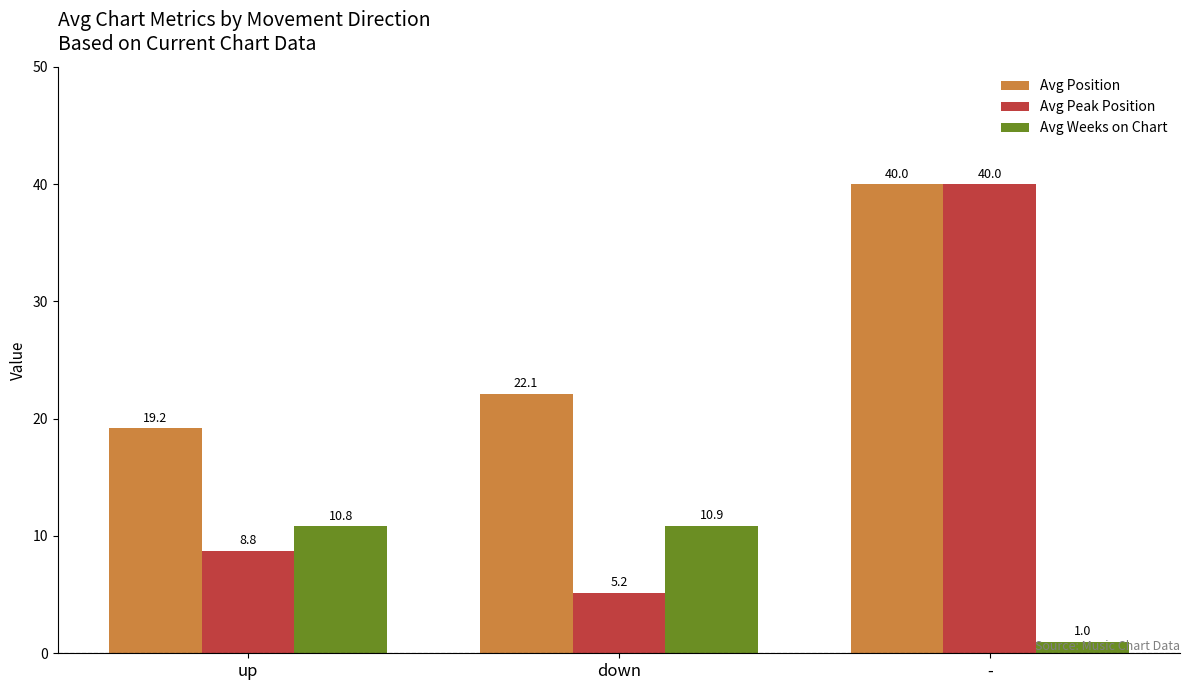

Which series has the largest range (max minus min)?

Avg Peak Position